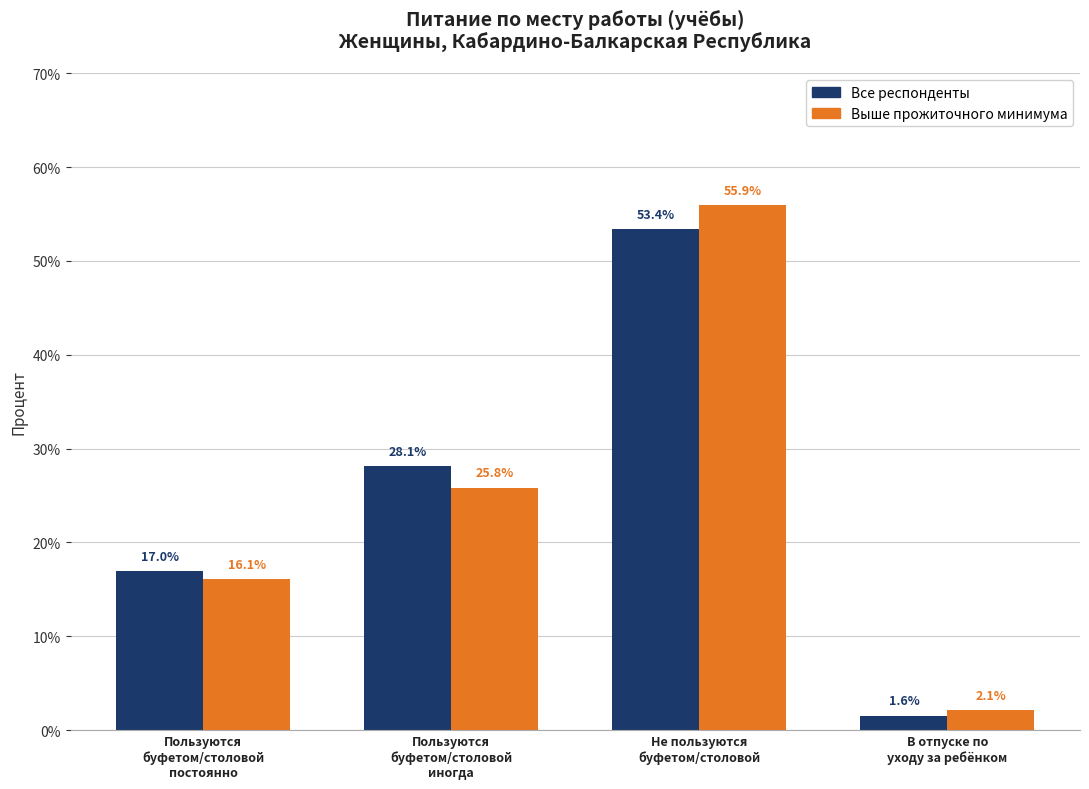

The Все респонденты series shows 53.4 at Не пользуются
буфетом/столовой. True or false?

True